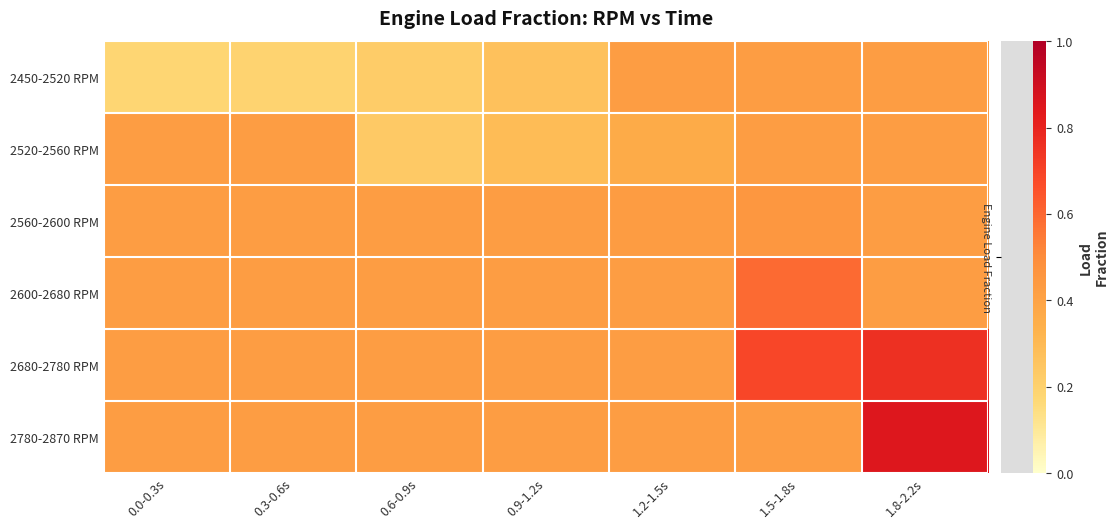

Between 1.5-1.8s and 0.9-1.2s, which is larger?

1.5-1.8s